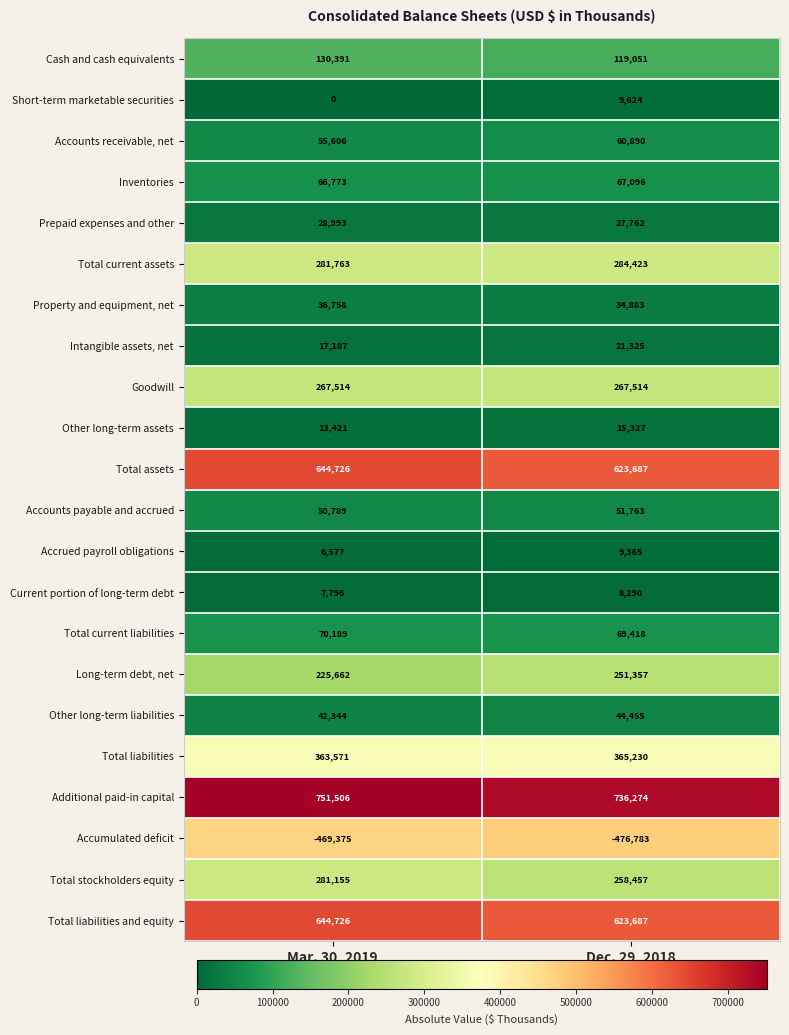

Which category has the highest value in the Total stockholders equity series?

Mar. 30, 2019